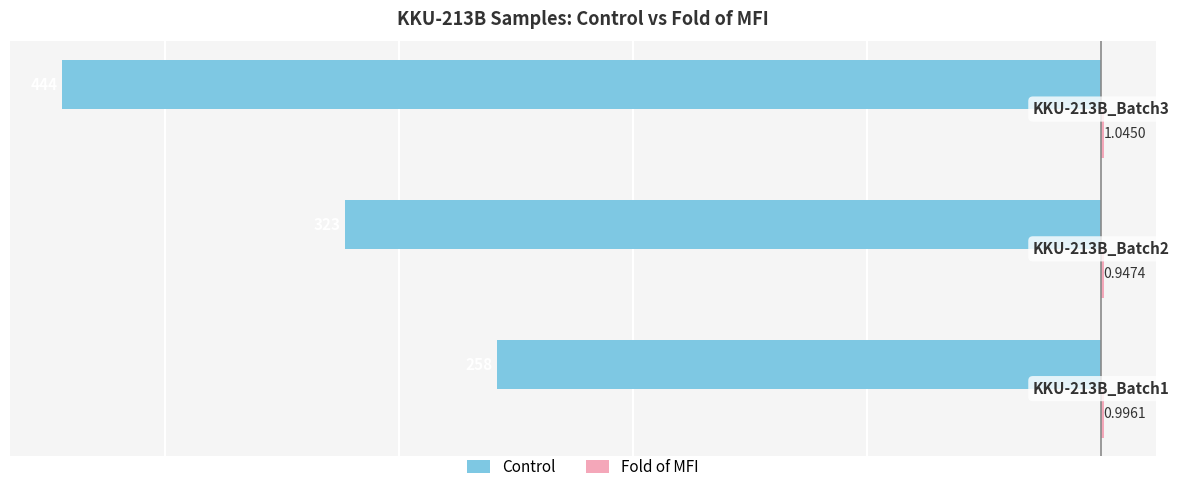

What is the sum of all Control values?

-1025.0